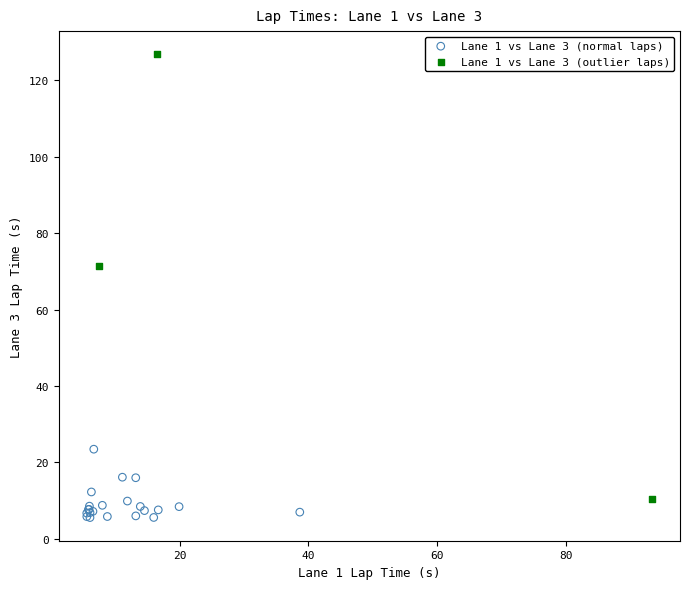

Which series has the largest Y range (max minus min)?

Lane 1 vs Lane 3 (outlier laps)